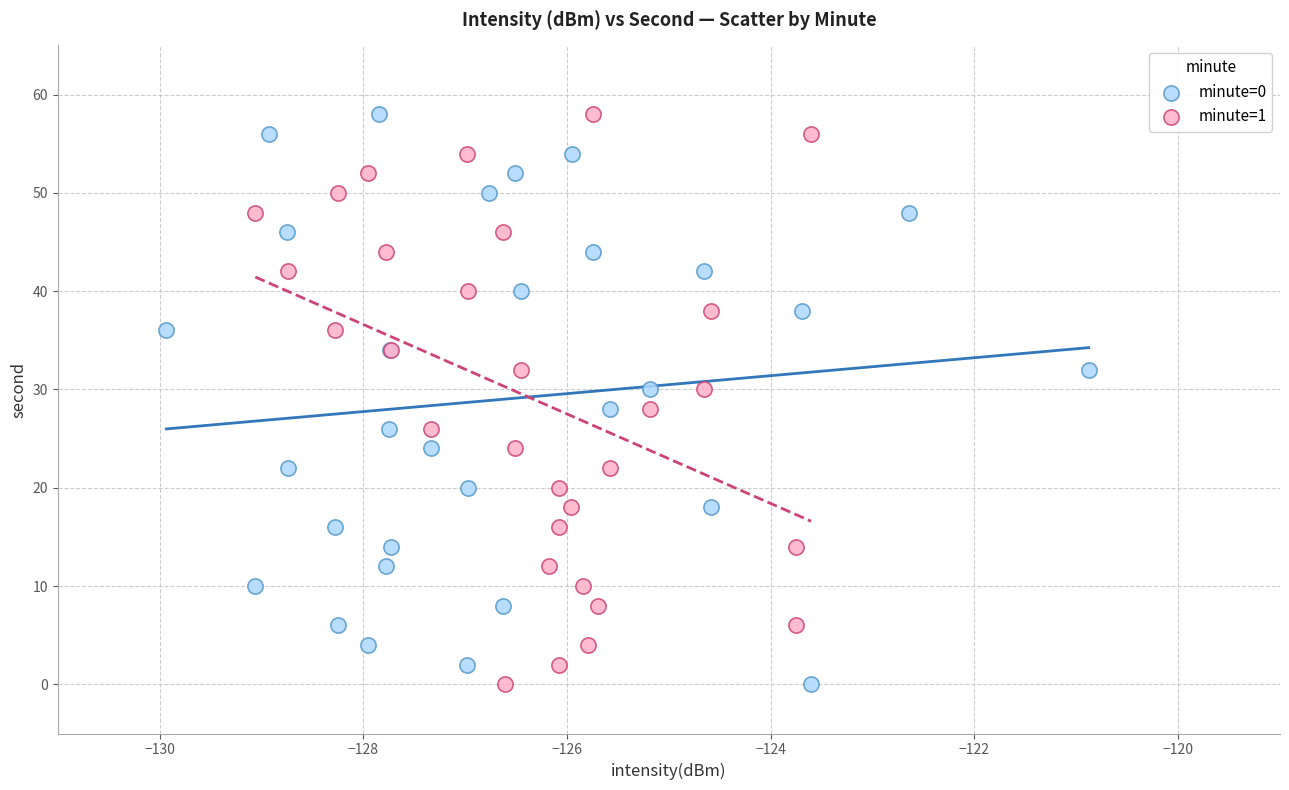

What are all the series names shown in the legend?

minute=0, minute=1